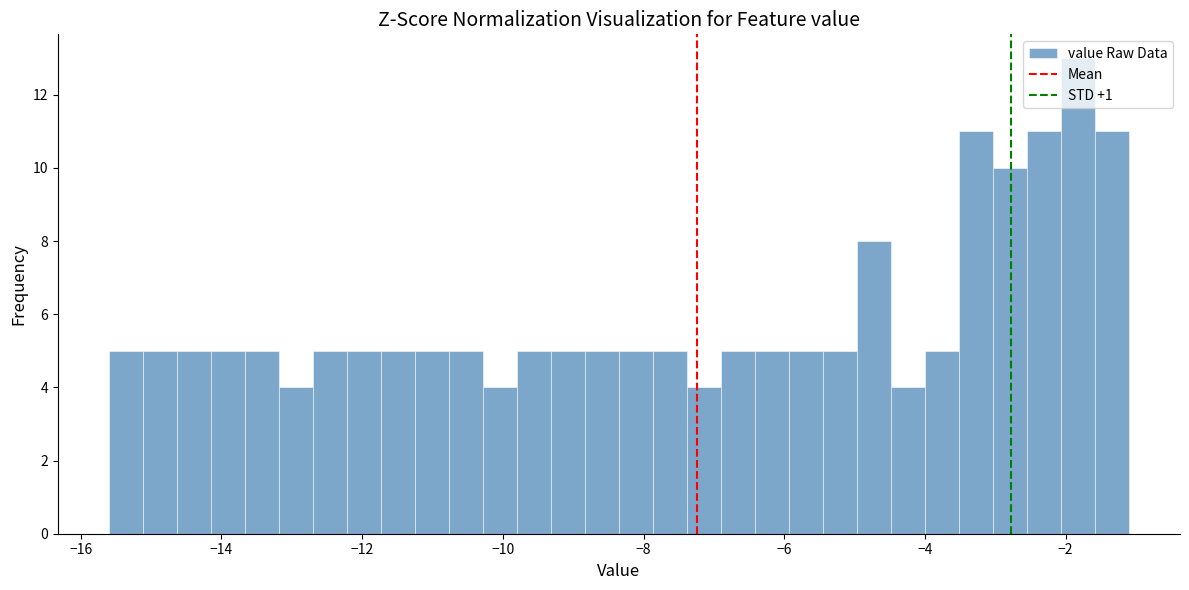

Around what value on the x-axis is the tallest bar? Give the approximate position of its centre, as read against the axis.

-1.8